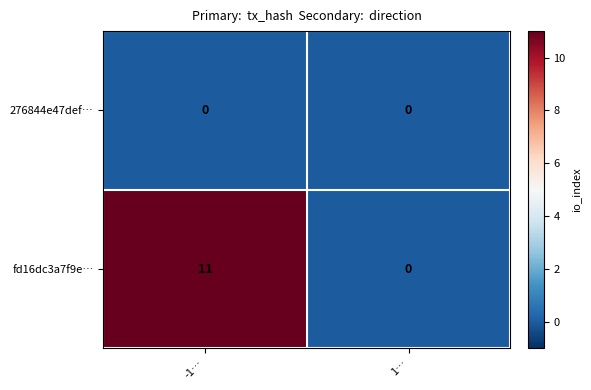

Which series has the largest range (max minus min)?

fd16dc3a7f9e…